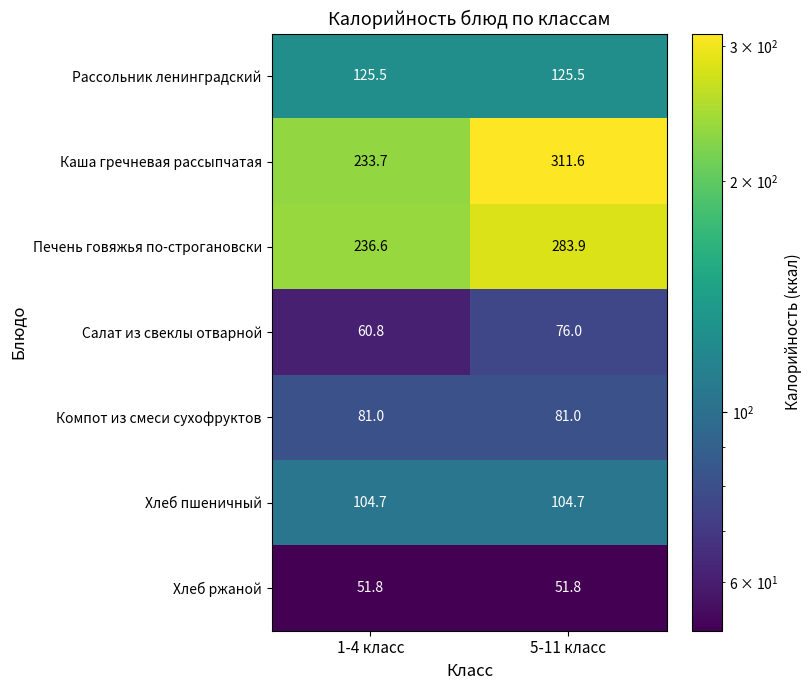

Is it true that Рассольник ленинградский equals 125.5 at 1-4 класс?

True